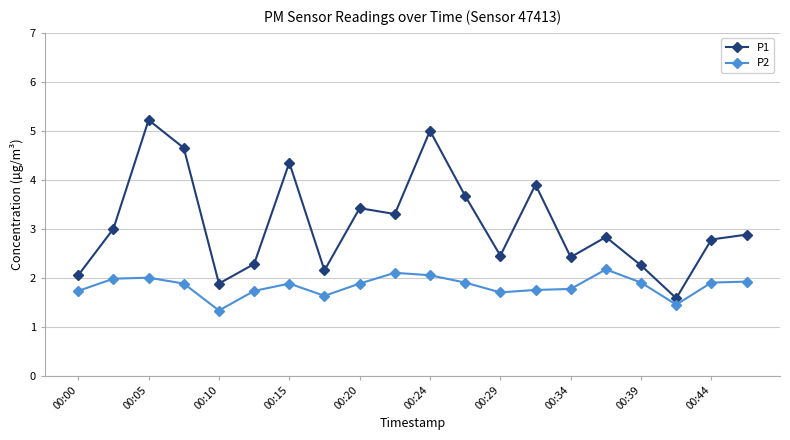

Does the chart have visible grid lines?

Yes